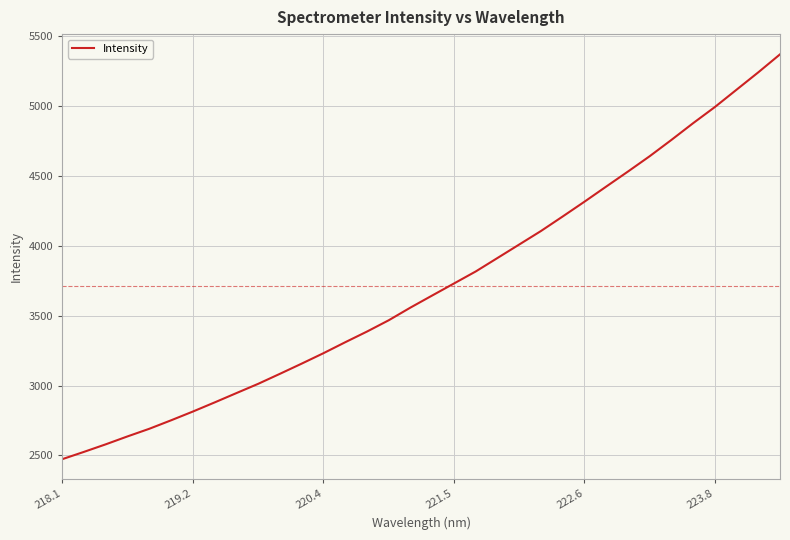

What is the difference between the maximum and minimum values?

2896.1